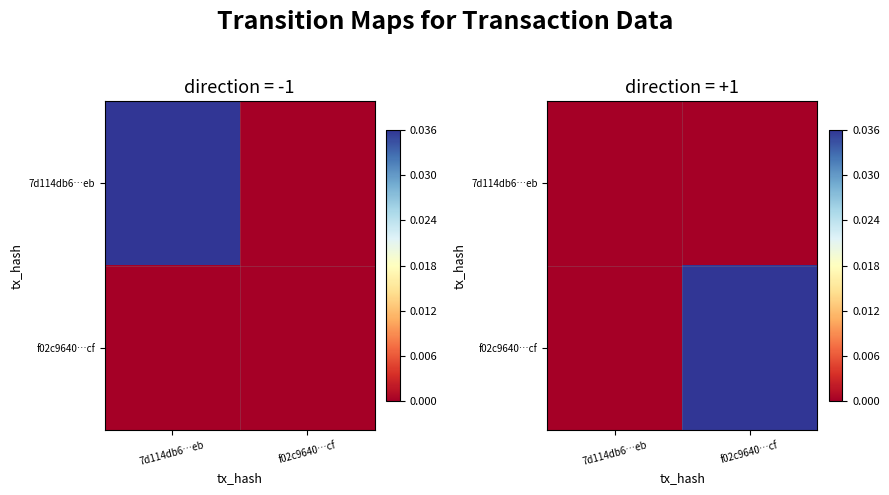

Rank the series by their maximum value, from highest to lowest.

f02c9640…cf, 7d114db6…eb